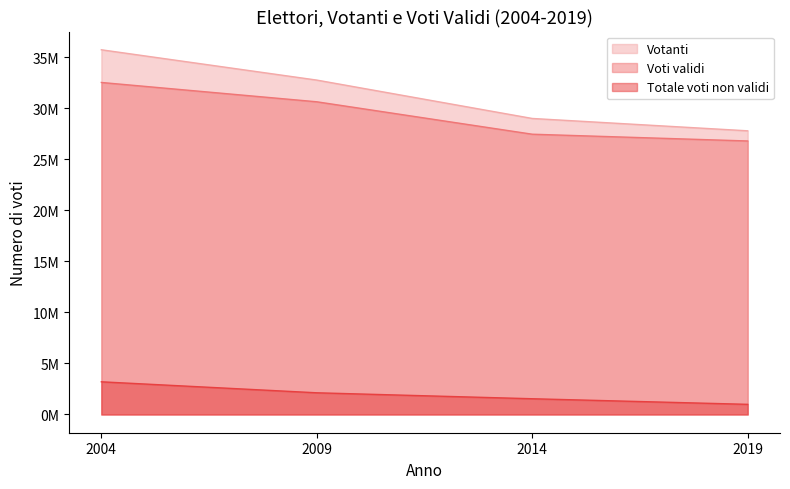

How many distinct data groups are displayed?

3